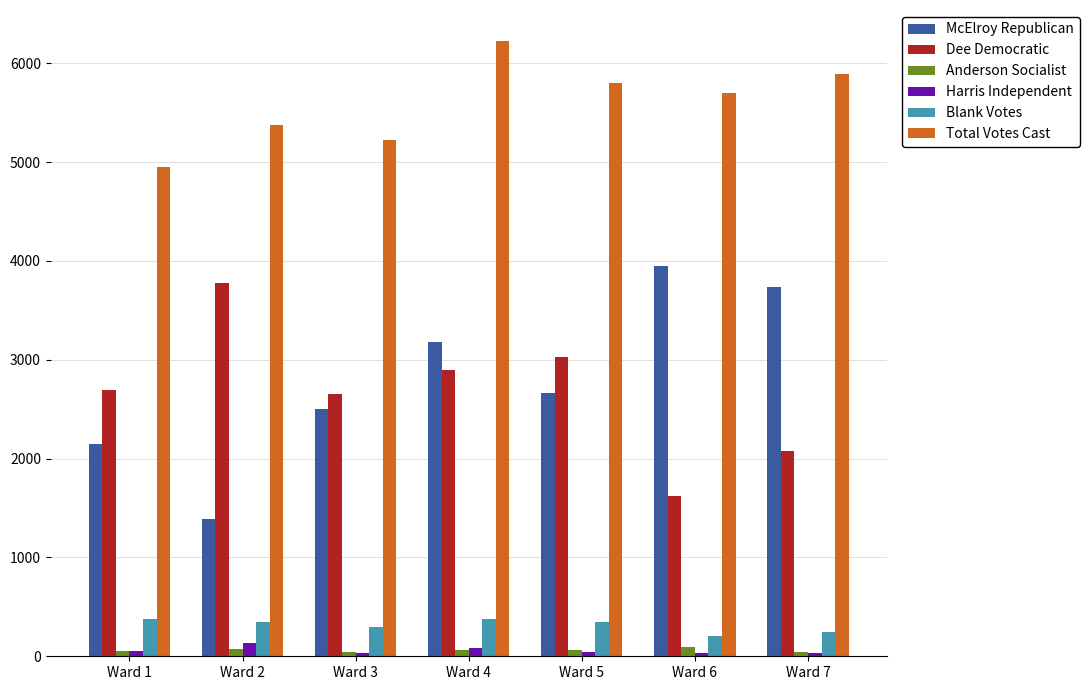

What is the minimum value for Total Votes Cast?

4951